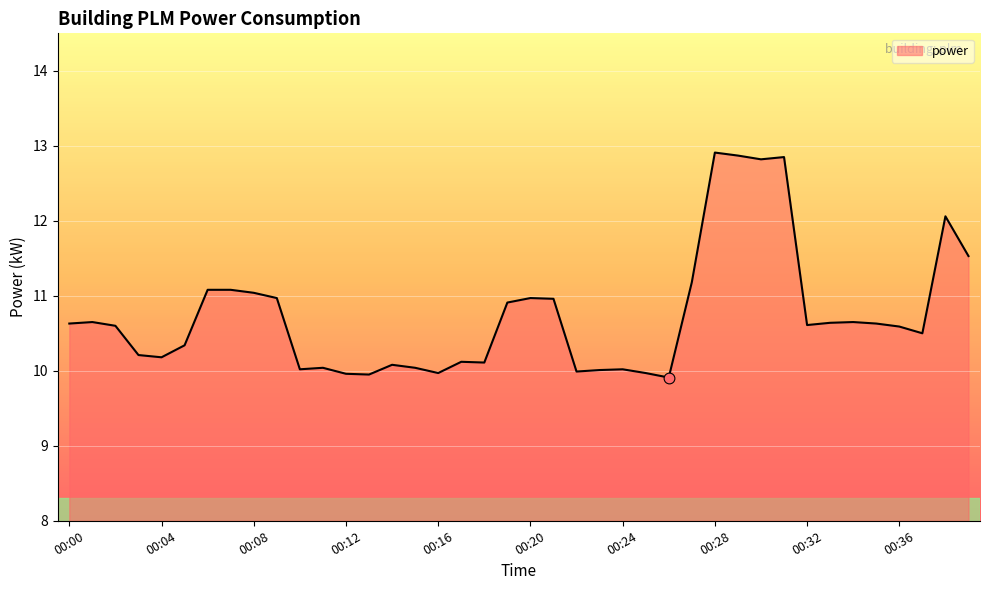

What is the minimum value shown in the chart?

9.9